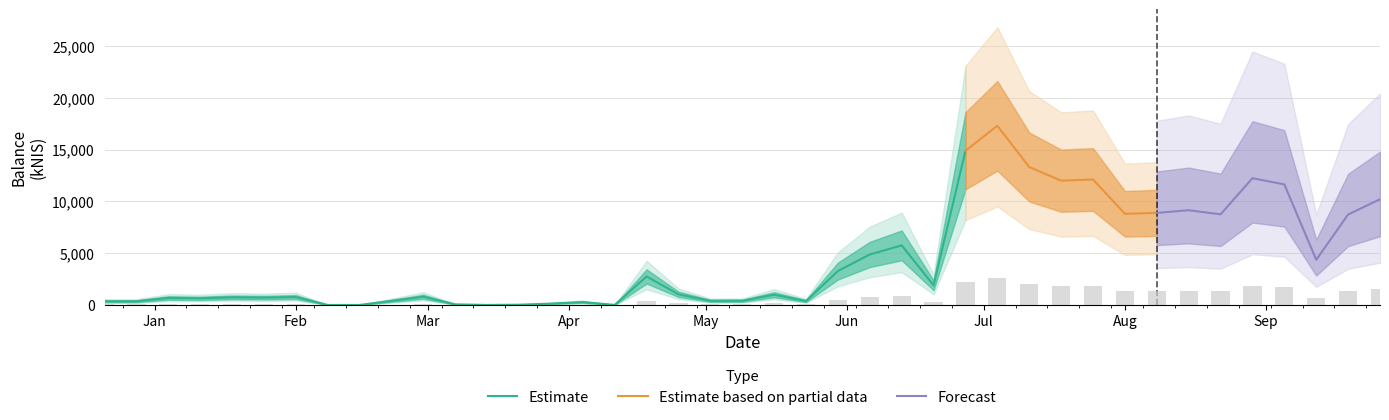

Which category has the highest value across all series?

Jul